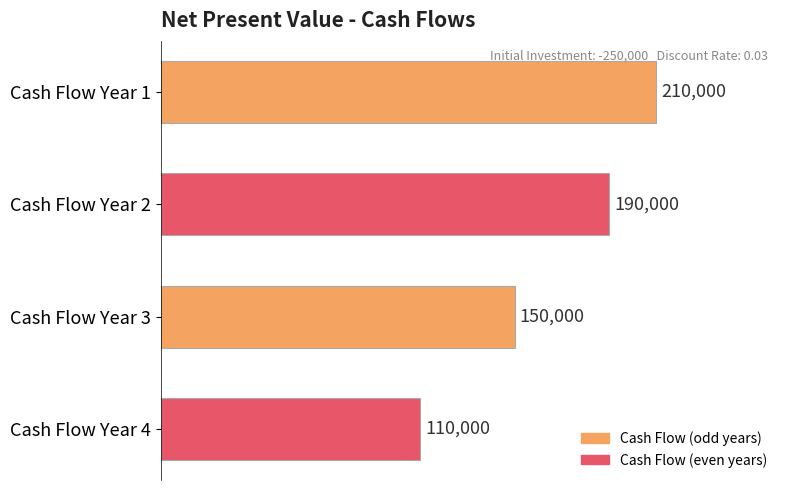

How many data points are less than 190000?

2